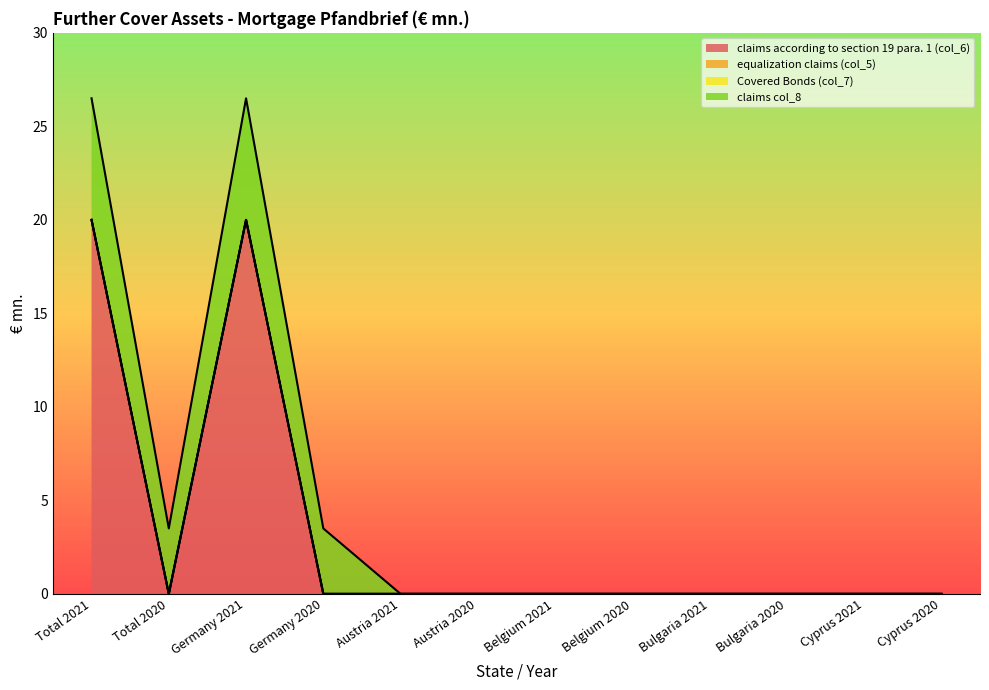

What is the sum of the claims col_8 values at Bulgaria 2020 and Total 2021?

6.5